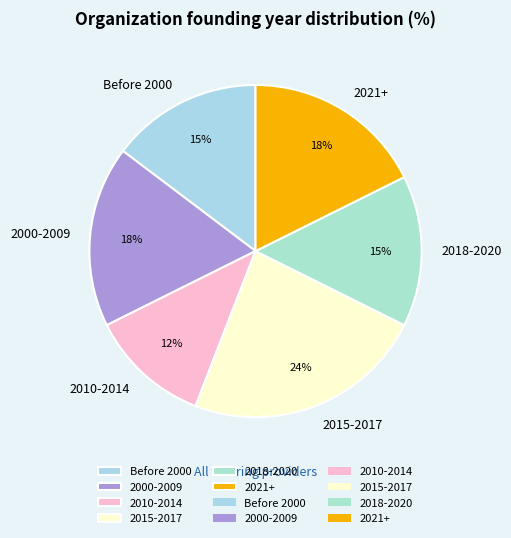

True or false: 2018-2020 accounts for 24% of the total.

False